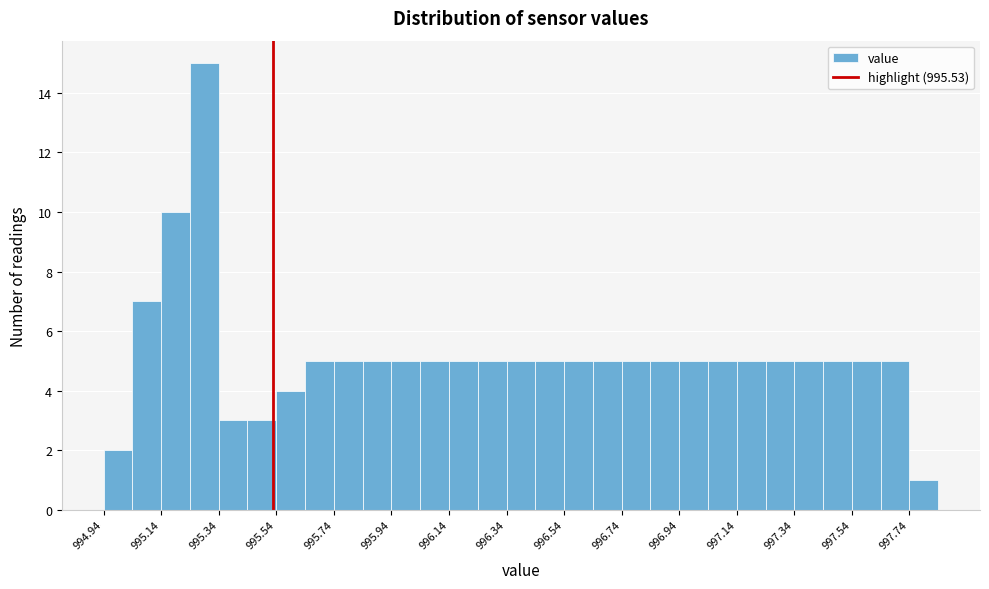

Reading left to right, list every bar in this chart as the range it spans on the x-axis followed by its height. The values are not printed on the chart, so give them approximately, as read against the axis.

994.94 to 995.04: 2
995.04 to 995.14: 7
995.14 to 995.24: 10
995.24 to 995.34: 15
995.34 to 995.44: 3
995.44 to 995.54: 3
995.54 to 995.64: 4
995.64 to 995.74: 5
995.74 to 995.84: 5
995.84 to 995.94: 5
995.94 to 996.04: 5
996.04 to 996.14: 5
996.14 to 996.24: 5
996.24 to 996.34: 5
996.34 to 996.44: 5
996.44 to 996.54: 5
996.54 to 996.64: 5
996.64 to 996.74: 5
996.74 to 996.84: 5
996.84 to 996.94: 5
996.94 to 997.04: 5
997.04 to 997.14: 5
997.14 to 997.24: 5
997.24 to 997.34: 5
997.34 to 997.44: 5
997.44 to 997.54: 5
997.54 to 997.64: 5
997.64 to 997.74: 5
997.74 to 997.84: 1